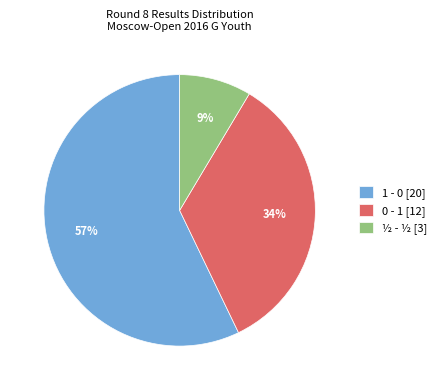

Is it true that 0 - 1 is 34% of the pie?

True